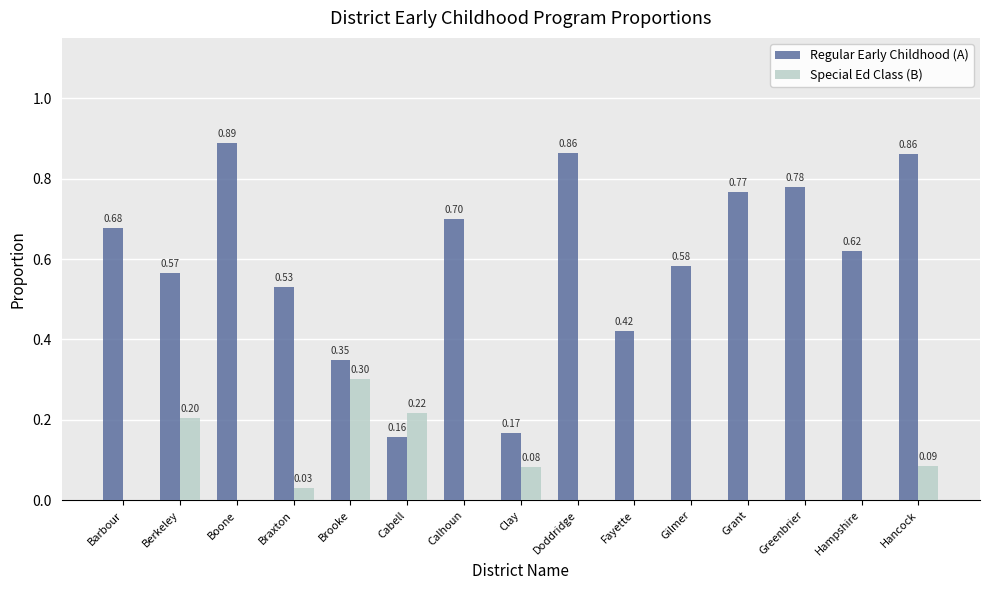

Is the value of Special Ed Class (B) at Hancock greater than the value of Regular Early Childhood (A) at Grant?

No